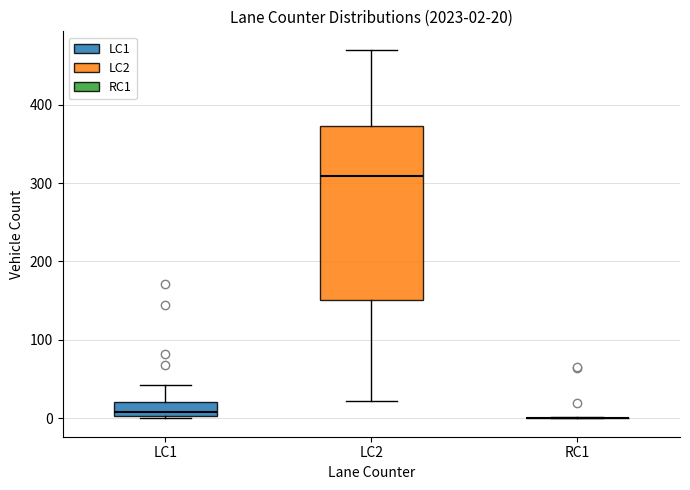

Comparing the boxes themselves (not the whiskers), which one is the tallest?

LC2